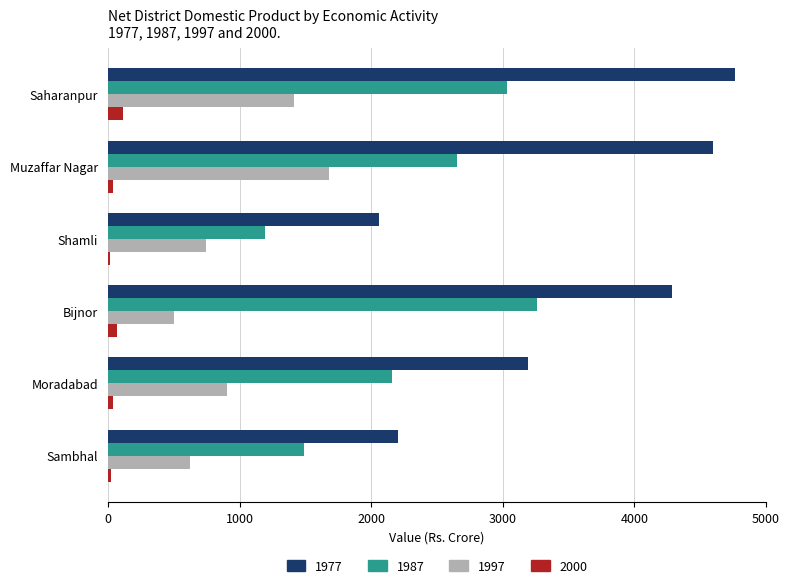

List the series in order of their peak value, lowest first.

2000, 1997, 1987, 1977